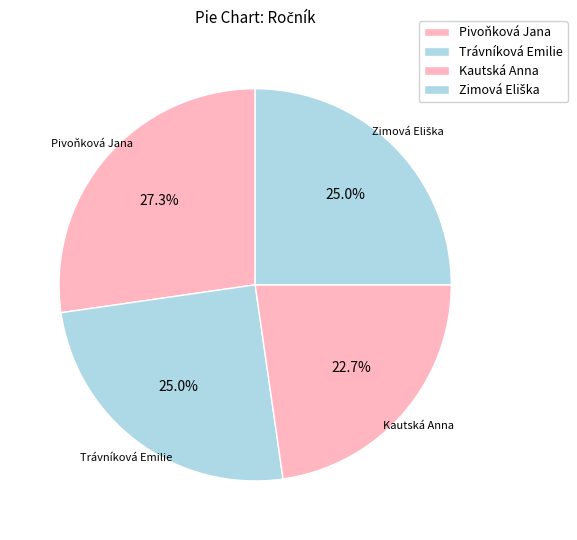

To the nearest percent, what portion does Trávníková Emilie represent?

25%